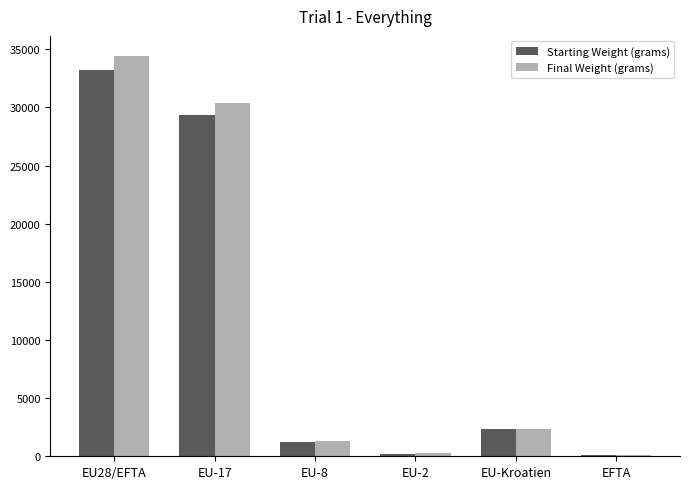

At which category is the sum across all series the highest?

EU28/EFTA